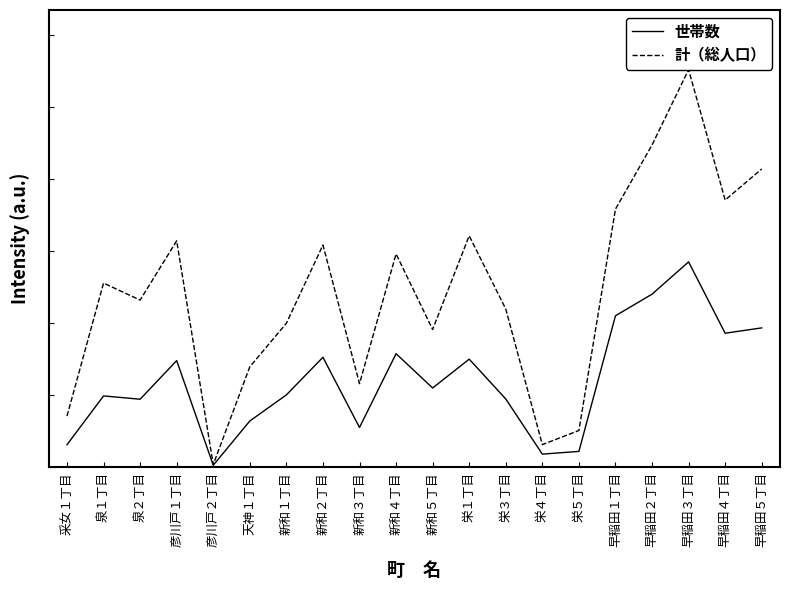

Where does the 計（総人口） series first go above 1278?

彦川戸１丁目